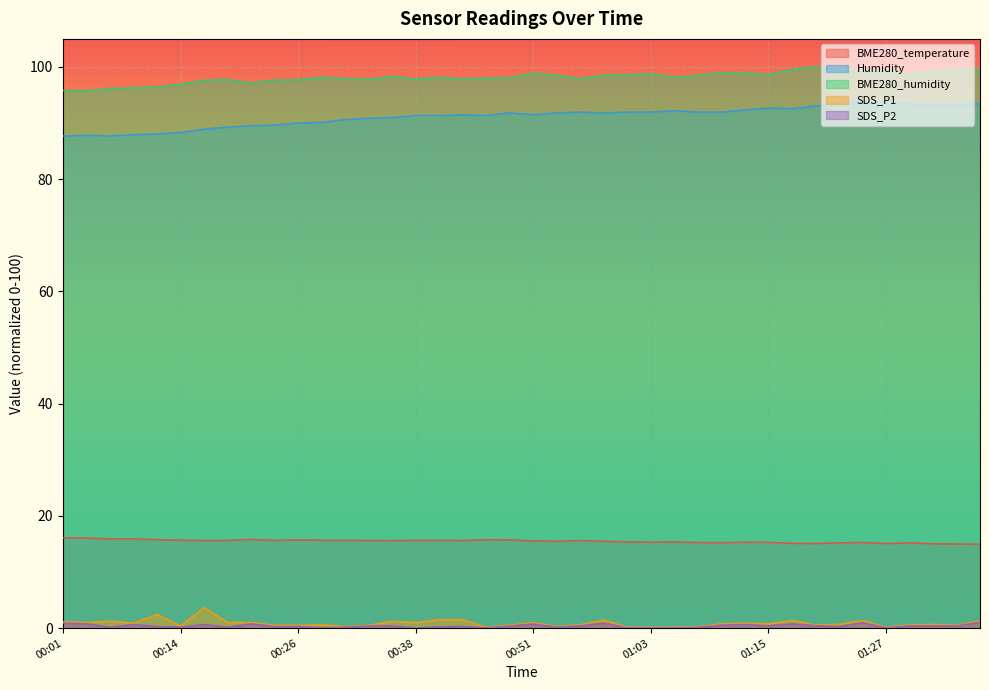

What position from the right is 01:25?

6